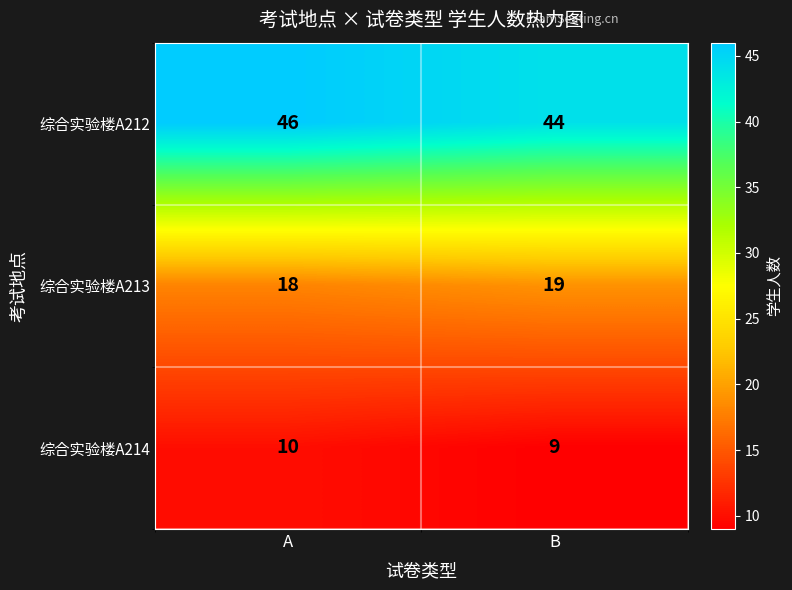

At which label is 综合实验楼A213 closest to 18?

A